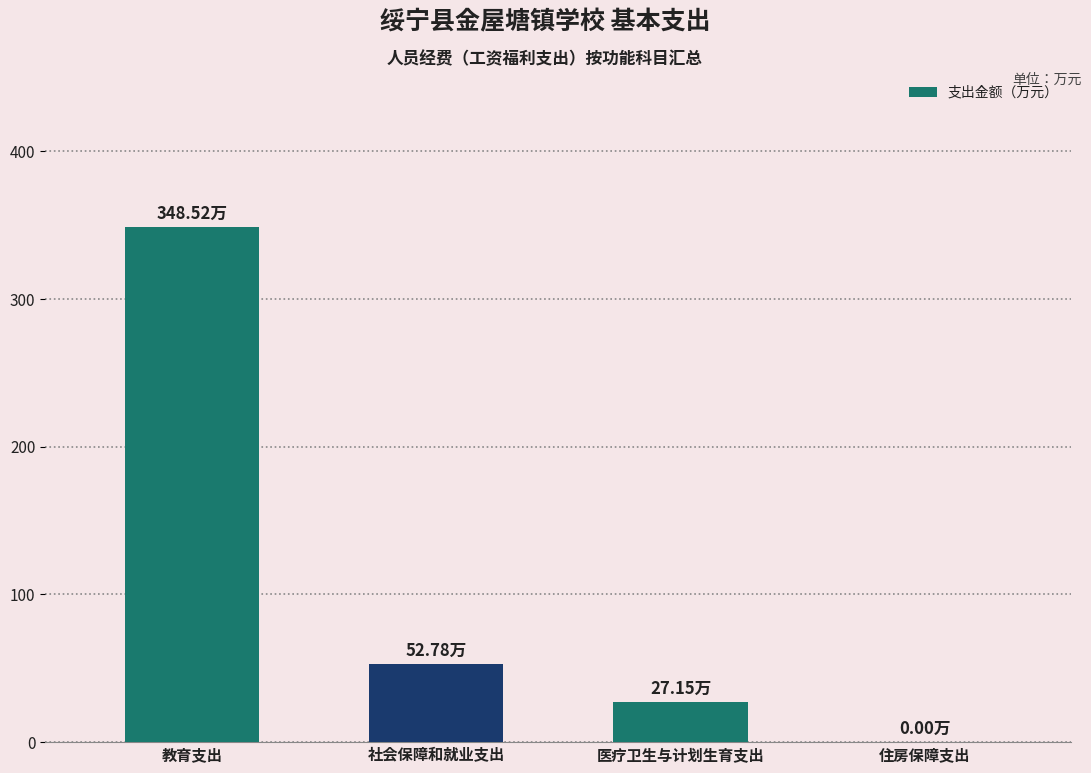

At which label is the value closest to 174?

社会保障和就业支出